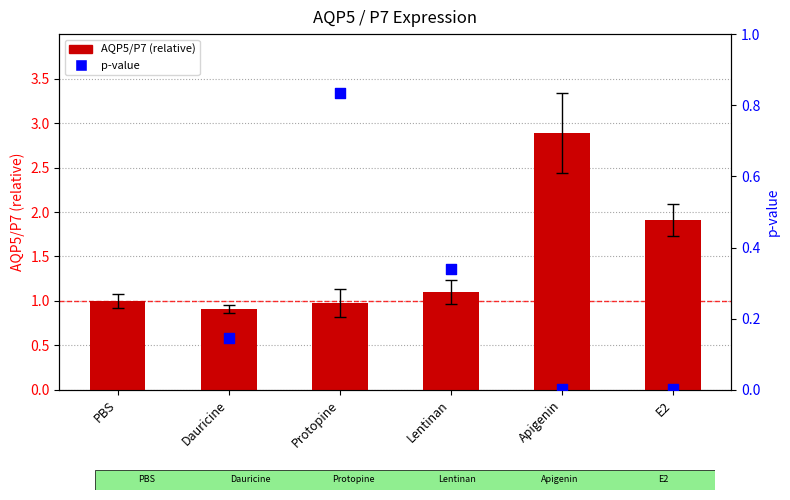

Which has a higher value, Lentinan or E2?

E2